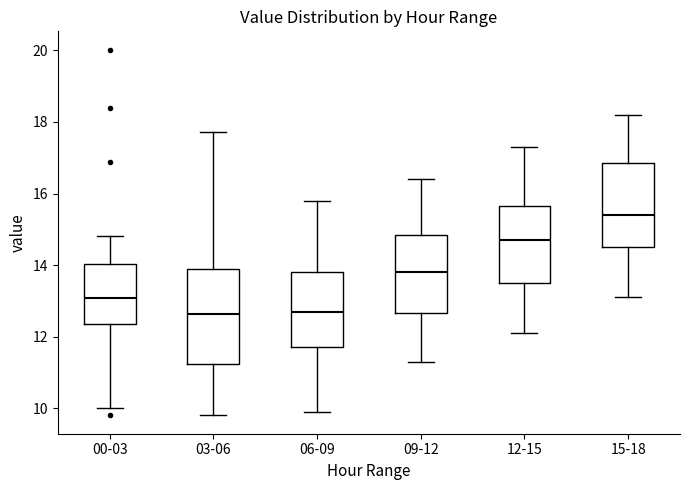

Comparing the boxes themselves (not the whiskers), which one is the tallest?

03-06